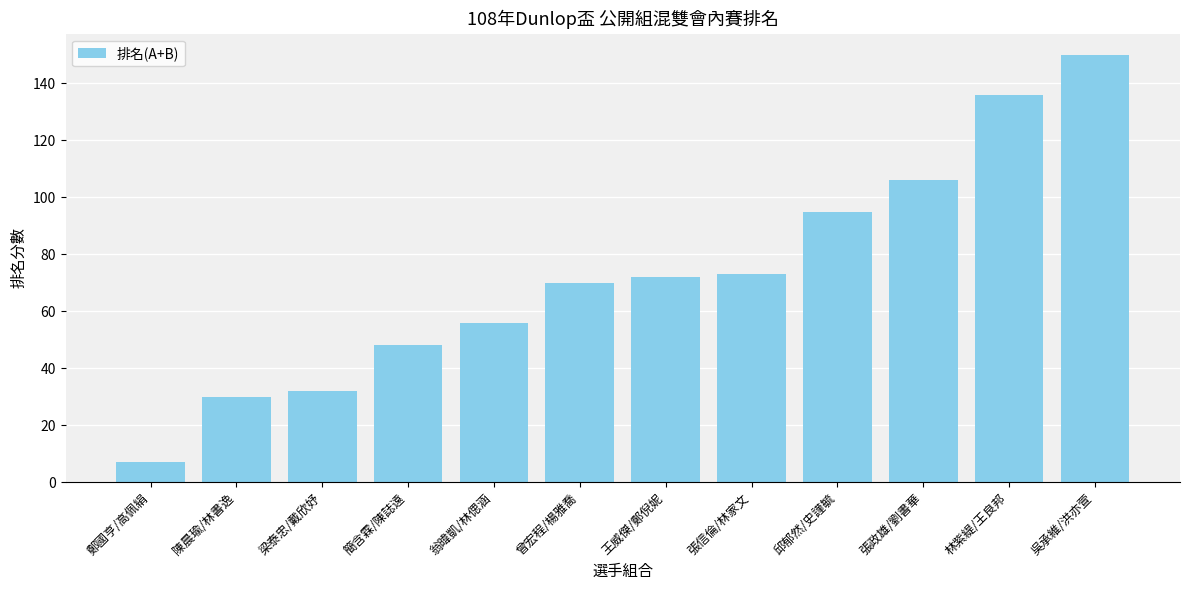

What is the smallest value displayed?

7